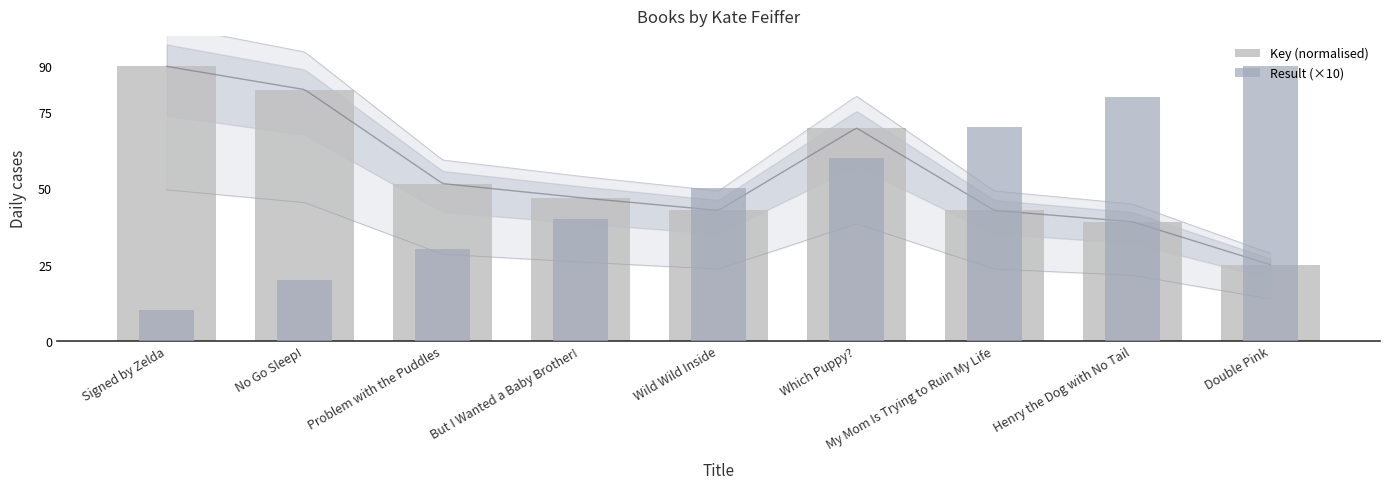

Which series has the largest range (max minus min)?

Result (×10)